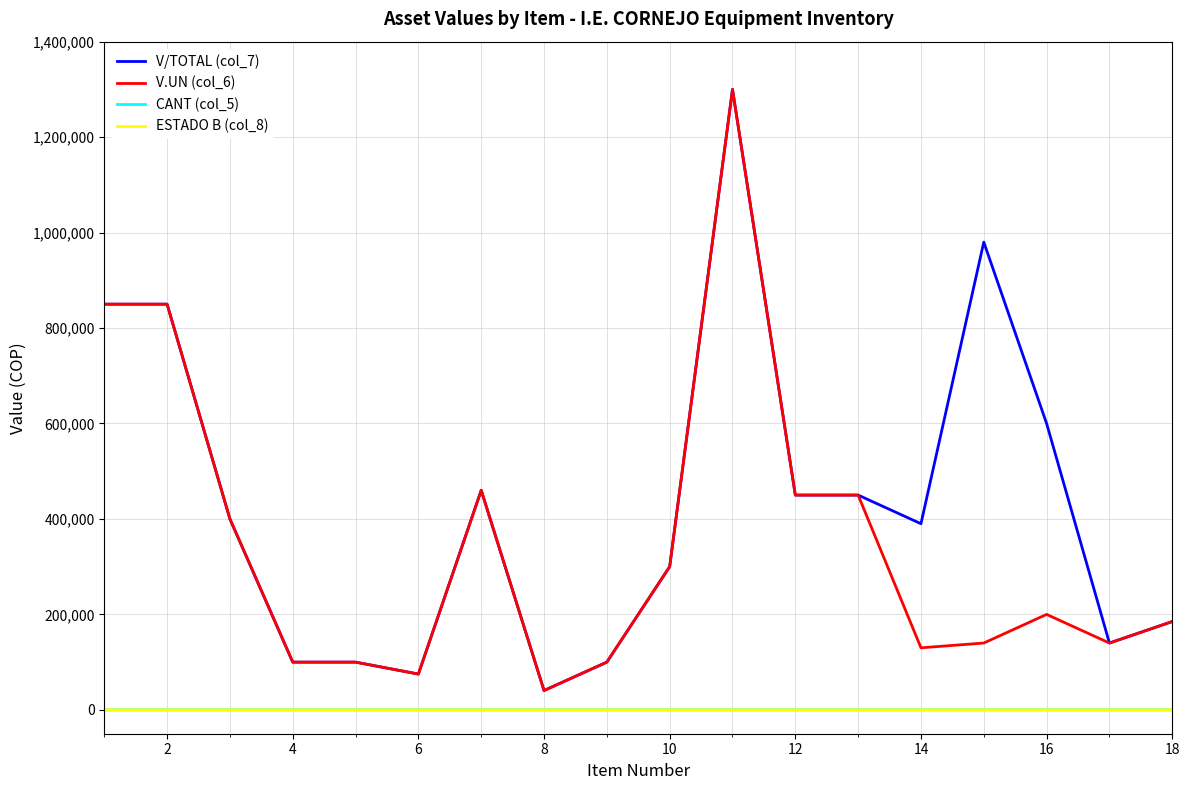

Is this an area chart (filled region under the line)?

No